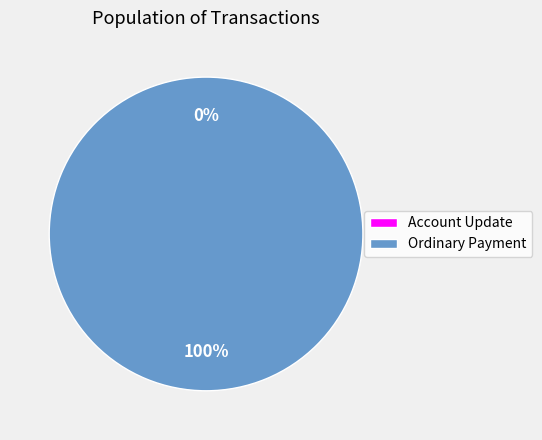

Does any single category account for the majority?

Yes